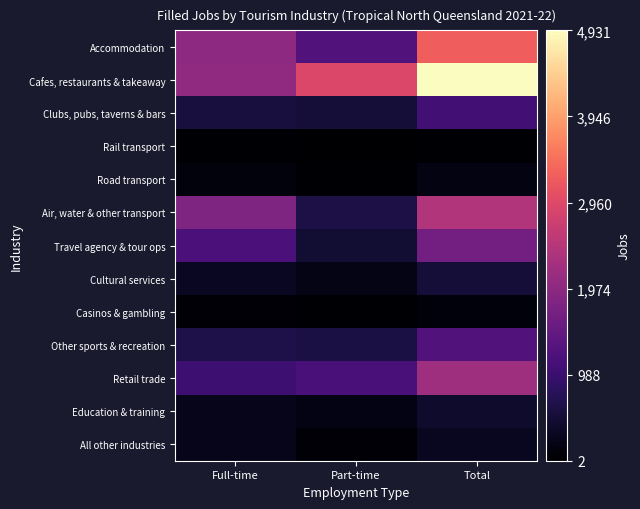

Reading right to left, list all the values displayed in this chart.

Accommodation: Total=3257.1	Part-time=1268.7	Full-time=1988.4
Cafes, restaurants & takeaway: Total=4931.4	Part-time=2912.3	Full-time=2019.1
Clubs, pubs, taverns & bars: Total=1070.8	Part-time=509.2	Full-time=561.6
Rail transport: Total=35.2	Part-time=1.8	Full-time=33.4
Road transport: Total=160.9	Part-time=35.3	Full-time=125.5
Air, water & other transport: Total=2428.0	Part-time=629.9	Full-time=1798.1
Travel agency & tour ops: Total=1663.0	Part-time=481.8	Full-time=1181.2
Cultural services: Total=513.7	Part-time=201.0	Full-time=312.6
Casinos & gambling: Total=112.1	Part-time=39.6	Full-time=72.4
Other sports & recreation: Total=1268.1	Part-time=617.6	Full-time=650.4
Retail trade: Total=2178.3	Part-time=1164.6	Full-time=1013.8
Education & training: Total=420.5	Part-time=187.5	Full-time=233.1
All other industries: Total=295.8	Part-time=58.4	Full-time=237.4